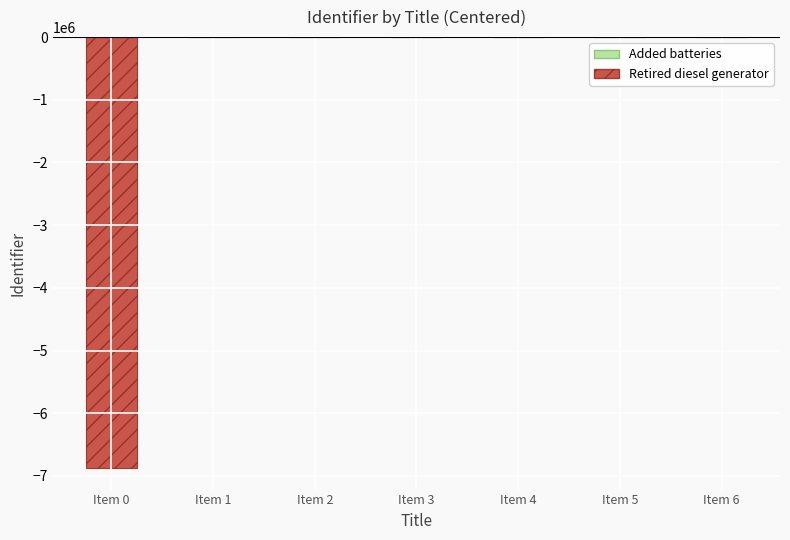

Reading left to right, what are all the values shown in this chart?

Added batteries: 0.0	0.0	0.0	0.0	1.5	3.5	6.5
Retired diesel generator: -6873440.5	-6.5	-3.5	-1.5	0.0	0.0	0.0